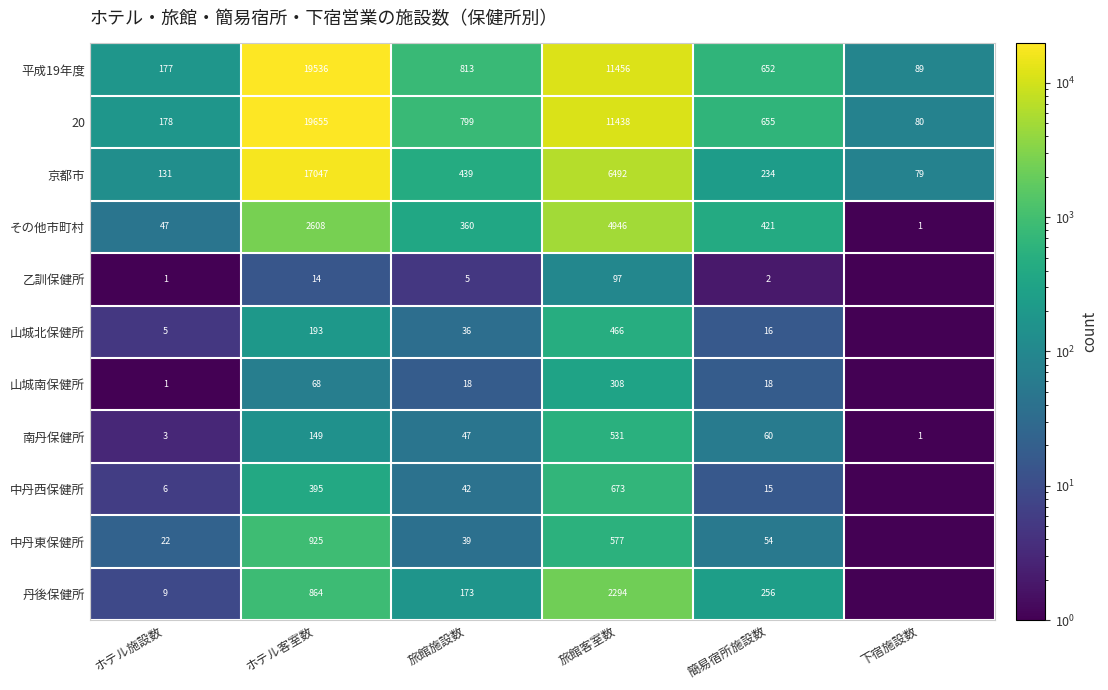

What is the difference between the highest and lowest values at ホテル施設数?

177.0